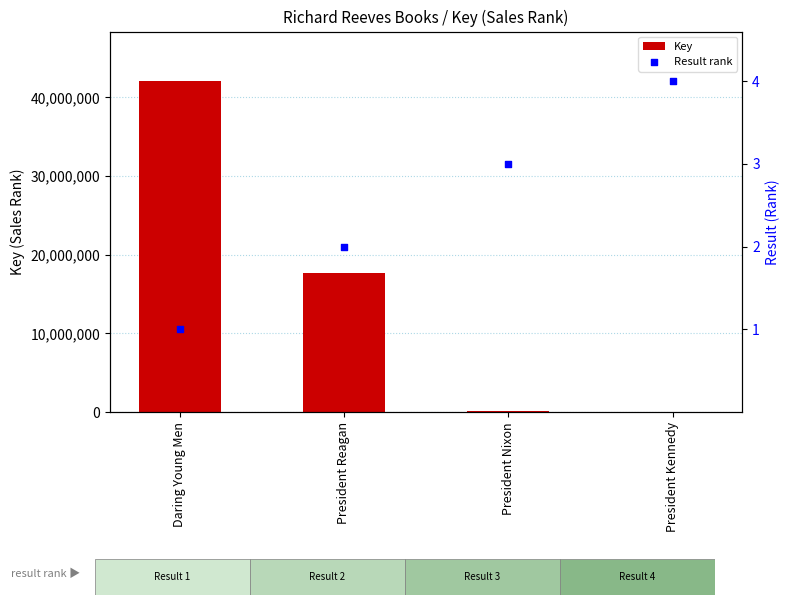

Which series reaches the maximum Y coordinate?

Key